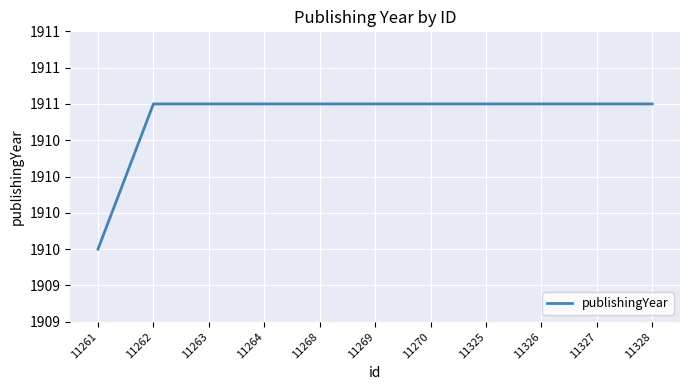

Reading left to right, transcribe all the data shown in this chart.

11261=1910	11262=1911	11263=1911	11264=1911	11268=1911	11269=1911	11270=1911	11325=1911	11326=1911	11327=1911	11328=1911